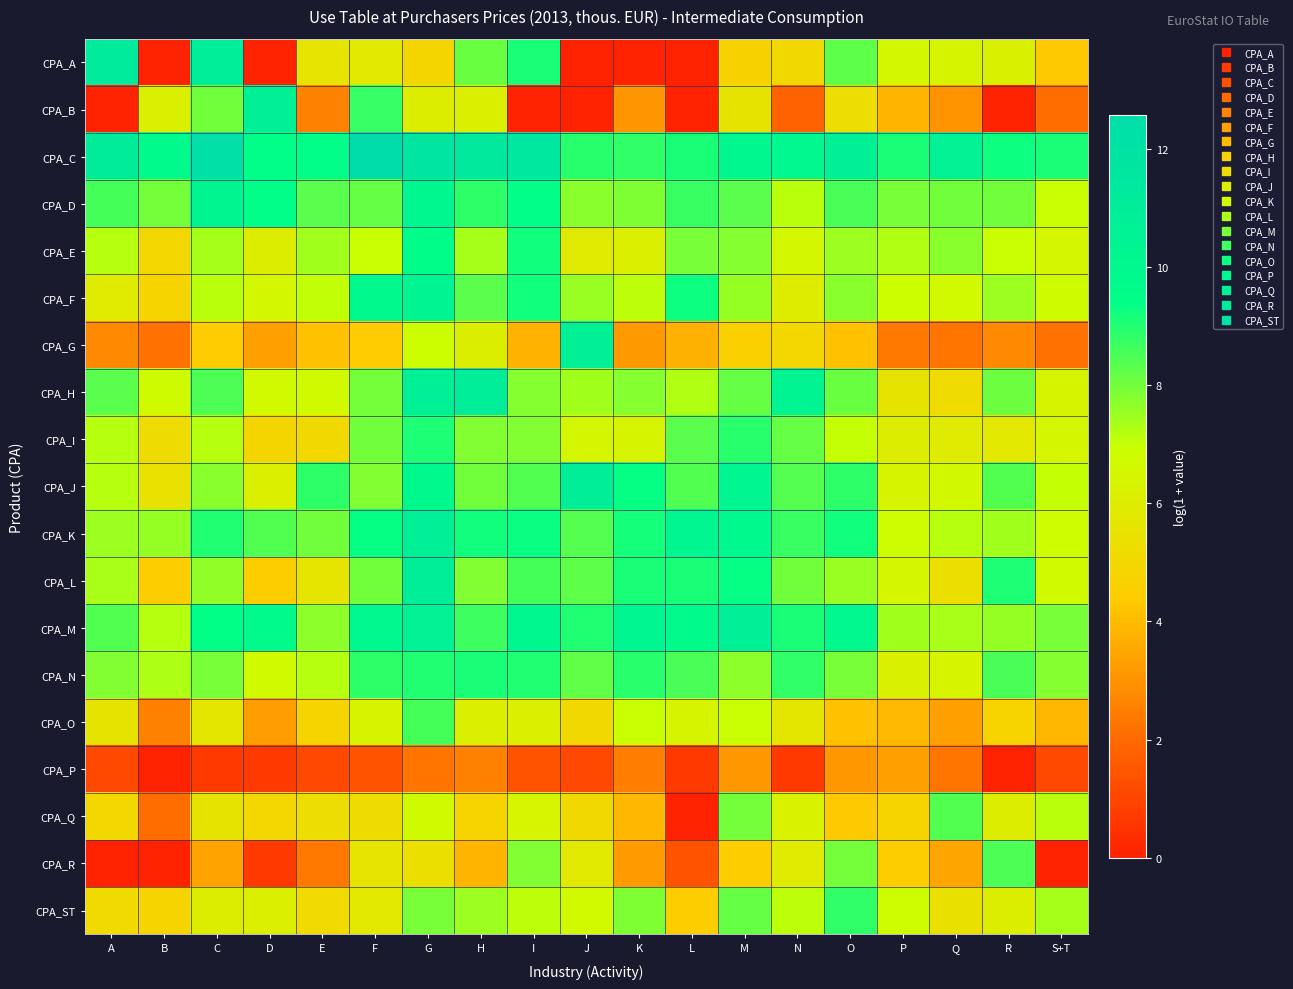

Reading right to left, transcribe all the data shown in this chart.

CPA_A: S+T=4.3	R=6.3	Q=6.4	P=6.6	O=8.3	N=5.1	M=4.8	L=0.0	K=0.0	J=0.0	I=9.1	H=8.1	G=4.9	F=5.8	E=5.6	D=0.0	C=11.0	B=0.0	A=11.2
CPA_B: S+T=2.1	R=0.0	Q=3.0	P=3.9	O=5.3	N=1.8	M=5.6	L=0.0	K=3.1	J=0.0	I=0.0	H=6.2	G=6.1	F=8.8	E=2.6	D=10.7	C=8.0	B=6.2	A=0.0
CPA_C: S+T=9.1	R=9.2	Q=10.6	P=9.1	O=10.7	N=10.0	M=10.1	L=9.1	K=8.8	J=8.9	I=11.6	H=11.4	G=11.6	F=12.6	E=9.5	D=9.5	C=12.3	B=9.9	A=11.1
CPA_D: S+T=7.0	R=8.0	Q=8.0	P=7.9	O=8.5	N=7.2	M=8.3	L=8.7	K=7.9	J=7.7	I=9.4	H=8.9	G=10.2	F=8.2	E=8.3	D=9.5	C=10.3	B=8.0	A=8.6
CPA_E: S+T=6.5	R=6.9	Q=7.7	P=7.3	O=7.5	N=6.6	M=7.8	L=7.9	K=6.2	J=5.9	I=9.2	H=7.4	G=9.6	F=6.9	E=7.4	D=6.1	C=7.4	B=5.0	A=7.2
CPA_F: S+T=6.8	R=7.5	Q=6.7	P=6.9	O=7.7	N=6.0	M=7.6	L=9.2	K=7.1	J=7.5	I=9.2	H=8.3	G=10.4	F=9.9	E=7.0	D=6.6	C=7.1	B=4.8	A=6.0
CPA_G: S+T=2.2	R=2.8	Q=2.3	P=2.4	O=4.1	N=5.0	M=4.6	L=3.8	K=3.2	J=10.6	I=3.8	H=6.1	G=6.9	F=4.4	E=4.1	D=3.3	C=4.4	B=2.2	A=2.8
CPA_H: S+T=6.4	R=8.1	Q=5.2	P=5.6	O=8.1	N=10.3	M=8.2	L=7.2	K=7.8	J=7.4	I=7.8	H=11.0	G=10.8	F=8.0	E=6.7	D=6.6	C=8.5	B=6.8	A=8.3
CPA_I: S+T=6.5	R=5.8	Q=6.0	P=6.1	O=7.0	N=8.2	M=8.9	L=8.3	K=6.4	J=6.5	I=7.8	H=7.8	G=9.1	F=8.0	E=5.1	D=4.9	C=7.2	B=5.2	A=7.2
CPA_J: S+T=7.0	R=8.4	Q=6.6	P=6.4	O=8.8	N=8.4	M=10.2	L=8.4	K=9.4	J=11.0	I=8.4	H=8.0	G=9.9	F=7.8	E=8.9	D=6.1	C=7.7	B=5.5	A=7.2
CPA_K: S+T=6.9	R=7.4	Q=7.2	P=6.9	O=9.2	N=8.7	M=9.9	L=10.2	K=9.2	J=8.4	I=9.3	H=9.2	G=10.8	F=9.4	E=8.0	D=8.4	C=9.0	B=7.6	A=7.5
CPA_L: S+T=6.7	R=9.1	Q=5.4	P=6.5	O=7.5	N=8.0	M=9.4	L=9.1	K=9.1	J=8.3	I=8.6	H=7.8	G=10.9	F=8.0	E=5.7	D=4.5	C=7.7	B=4.5	A=7.3
CPA_M: S+T=7.9	R=7.6	Q=7.3	P=7.4	O=10.0	N=9.1	M=10.6	L=9.7	K=10.3	J=9.0	I=10.1	H=8.7	G=10.5	F=10.0	E=7.7	D=9.8	C=9.4	B=7.2	A=8.4
CPA_N: S+T=7.8	R=8.5	Q=6.4	P=6.2	O=7.9	N=8.8	M=7.7	L=8.5	K=8.9	J=8.2	I=9.0	H=9.1	G=9.0	F=8.9	E=7.2	D=6.7	C=7.9	B=7.3	A=7.8
CPA_O: S+T=3.9	R=4.8	Q=3.3	P=3.9	O=4.1	N=5.7	M=6.9	L=6.4	K=7.0	J=5.1	I=6.2	H=6.2	G=8.6	F=6.3	E=4.8	D=3.3	C=5.7	B=2.6	A=5.6
CPA_P: S+T=1.1	R=0.0	Q=2.3	P=3.3	O=3.1	N=0.7	M=3.1	L=0.7	K=2.5	J=1.1	I=1.4	H=2.6	G=2.3	F=1.4	E=1.1	D=0.7	C=0.7	B=0.0	A=1.1
CPA_Q: S+T=7.1	R=6.1	Q=8.4	P=4.8	O=4.3	N=6.3	M=8.0	L=0.0	K=3.9	J=5.1	I=6.5	H=4.8	G=6.7	F=5.2	E=5.3	D=5.0	C=5.6	B=2.1	A=5.0
CPA_R: S+T=0.0	R=8.5	Q=3.5	P=4.5	O=8.0	N=6.0	M=4.6	L=1.4	K=3.2	J=5.9	I=7.8	H=3.9	G=5.4	F=5.6	E=2.4	D=0.7	C=3.4	B=0.0	A=0.0
CPA_ST: S+T=7.4	R=6.1	Q=5.4	P=6.8	O=8.8	N=7.1	M=8.2	L=4.5	K=7.9	J=6.7	I=7.1	H=7.5	G=7.9	F=5.8	E=5.1	D=6.2	C=6.0	B=4.9	A=5.1